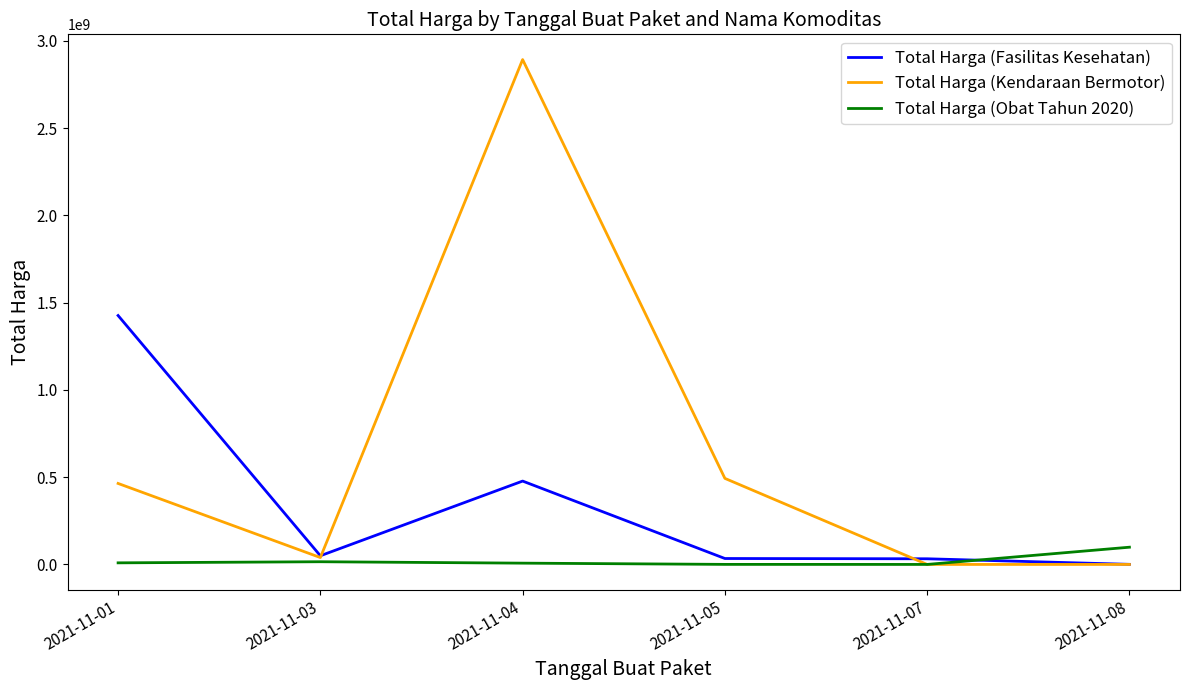

What is the maximum value shown in the chart?

2892122000